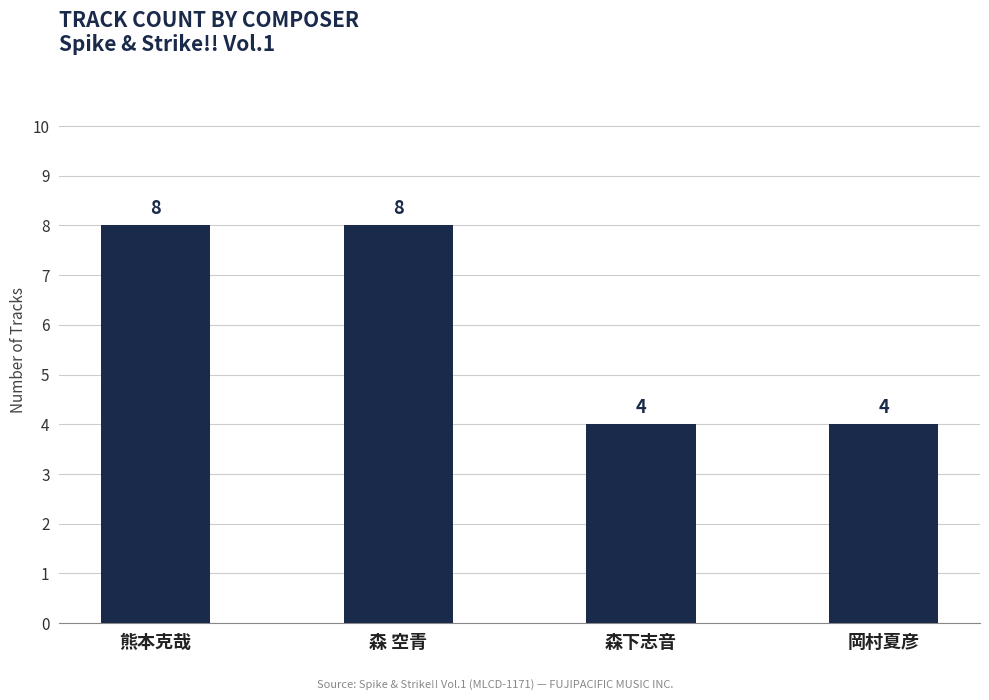

Reading right to left, extract all data points from this chart.

岡村夏彦=4	森下志音=4	森 空青=8	熊本克哉=8